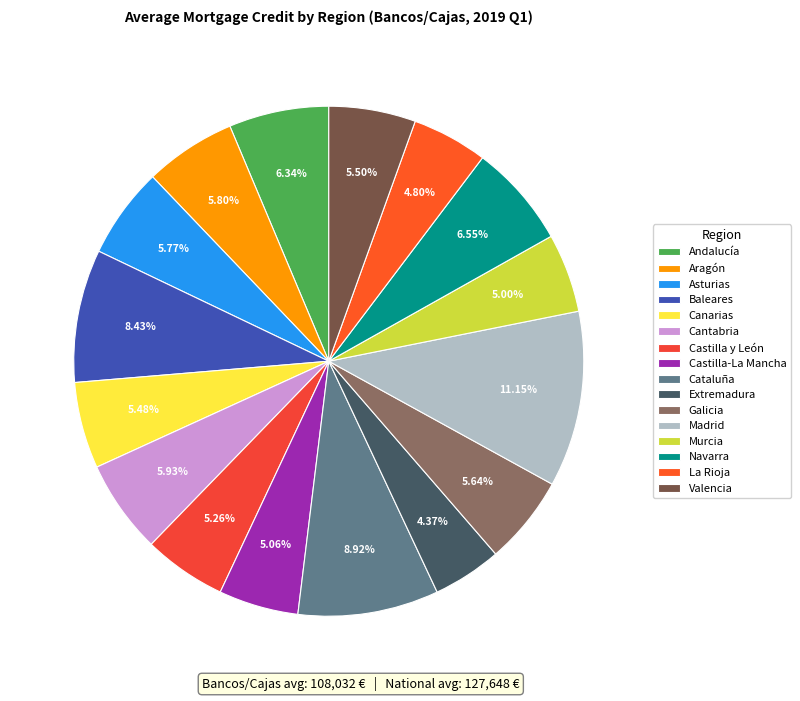

How many segments does this pie chart have?

16